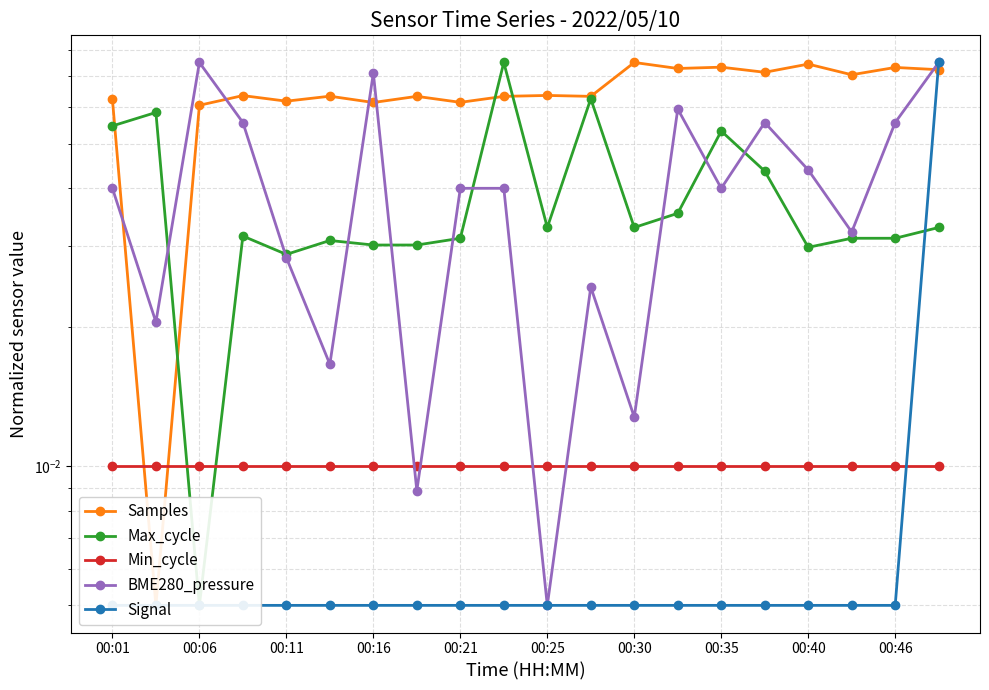

How many distinct data groups are displayed?

5